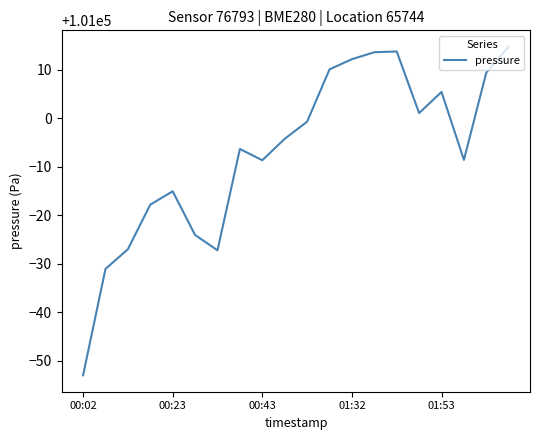

What is the difference between the maximum and minimum values?

67.7